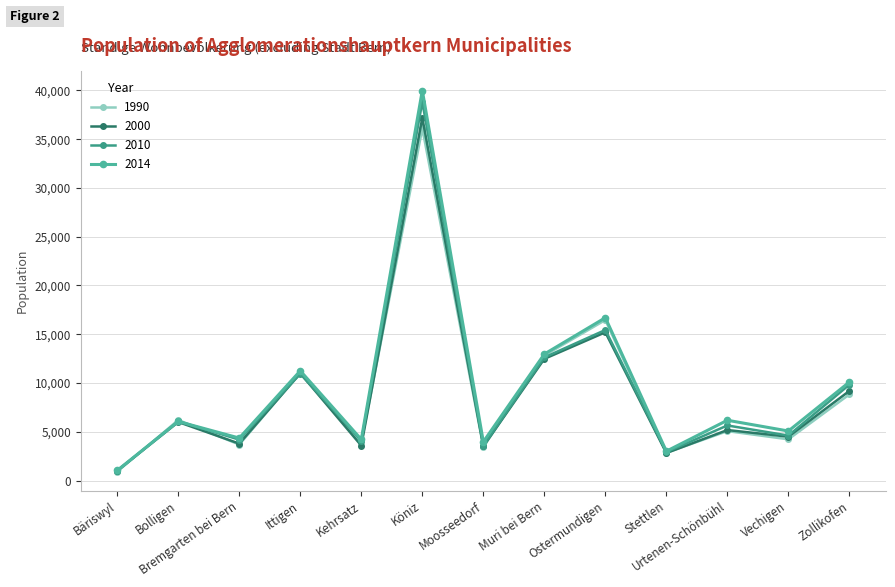

Which series has the widest spread of values?

2014